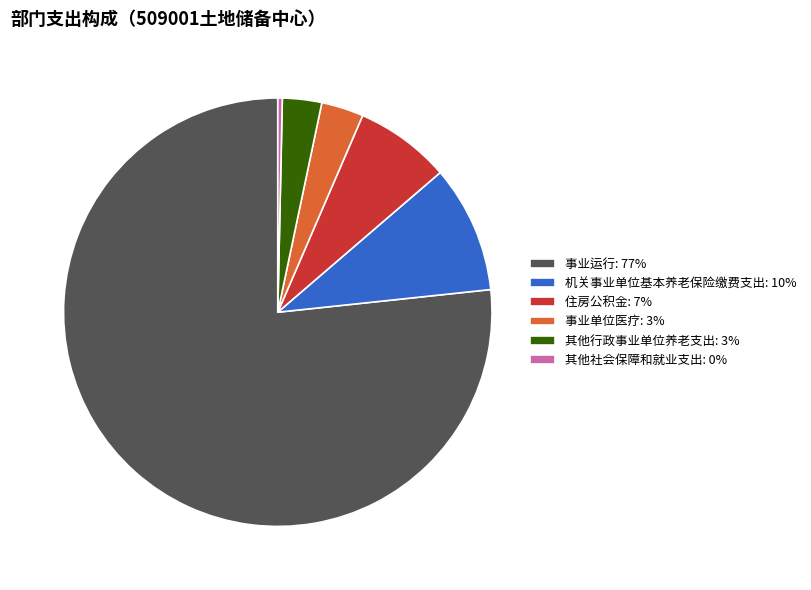

Count the number of slices in the pie.

6